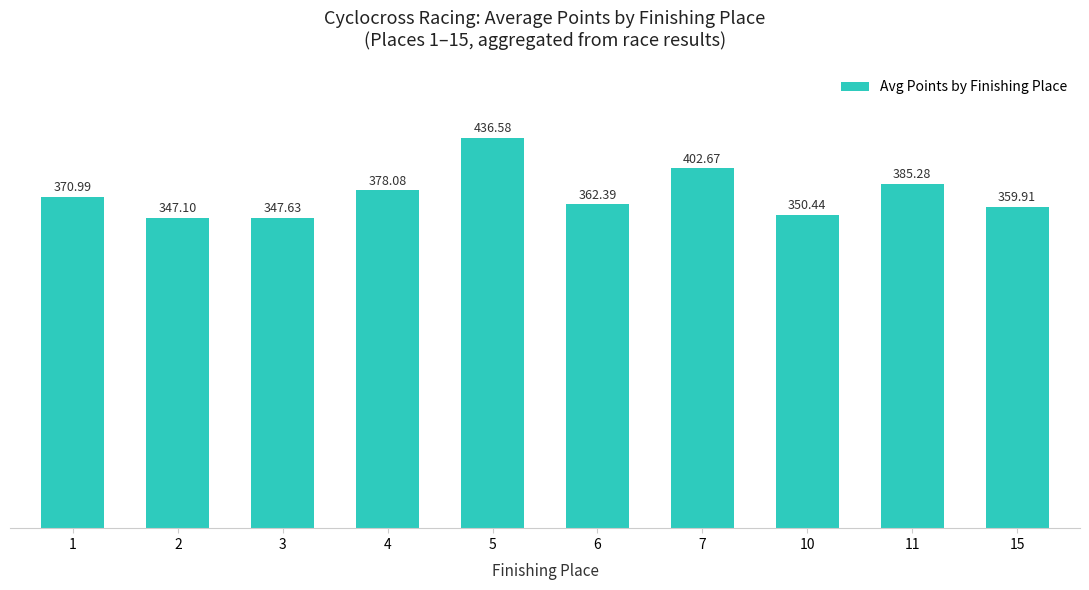

The value at 1 is 509.5. True or false?

False